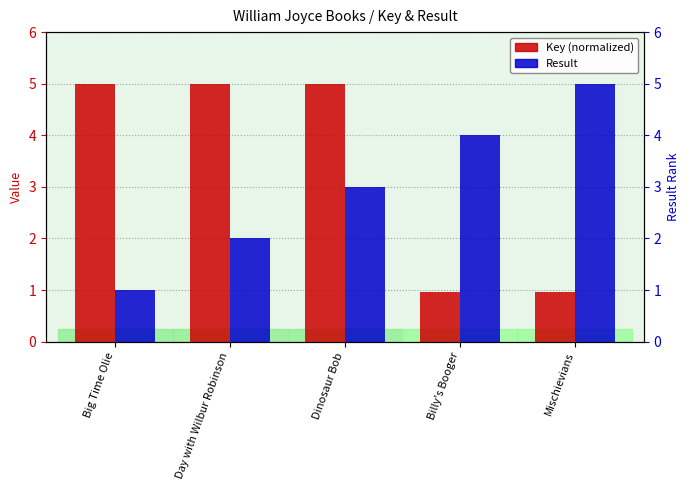

At Day with Wilbur Robinson, list the series in order from smallest to largest.

Result, Key (normalized)